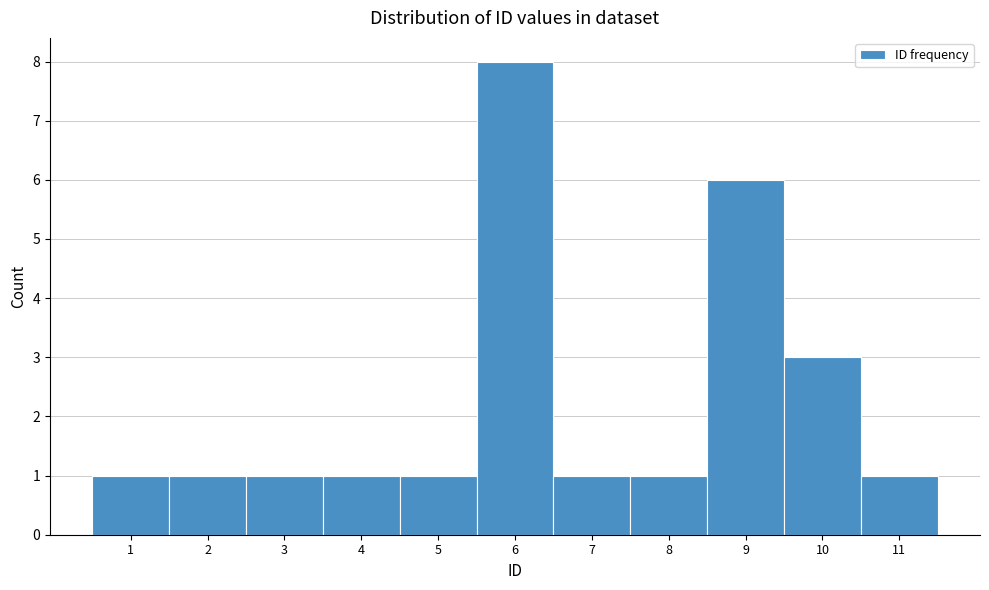

Over which range of the x-axis is the bar tallest?

5.5 to 6.5